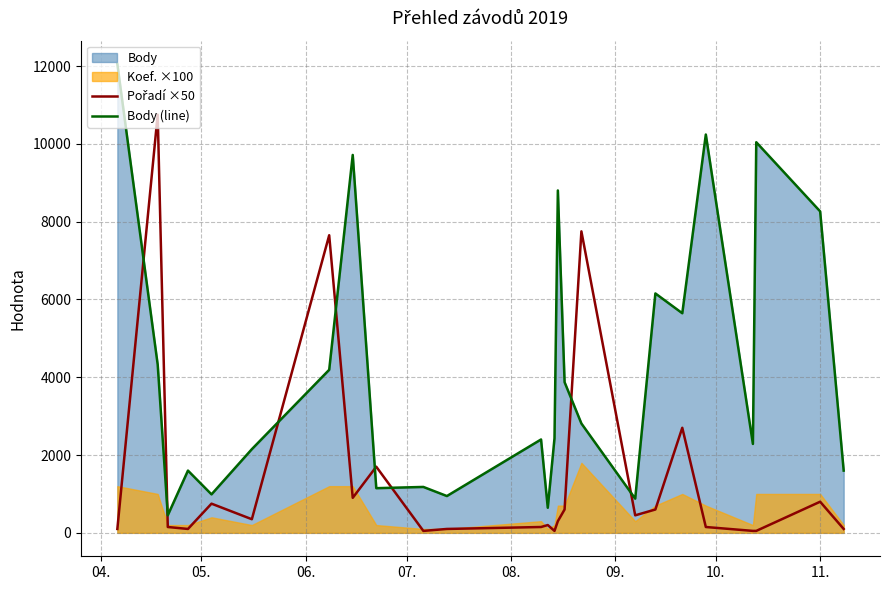

What is the minimum value for Body (line)?

452